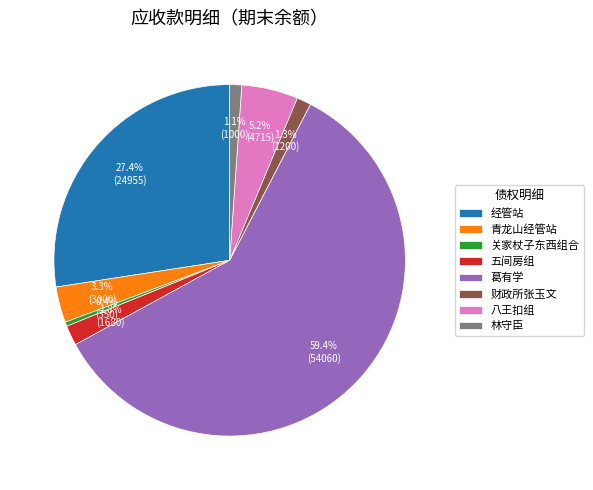

True or false: 五间房组 accounts for 2% of the total.

True